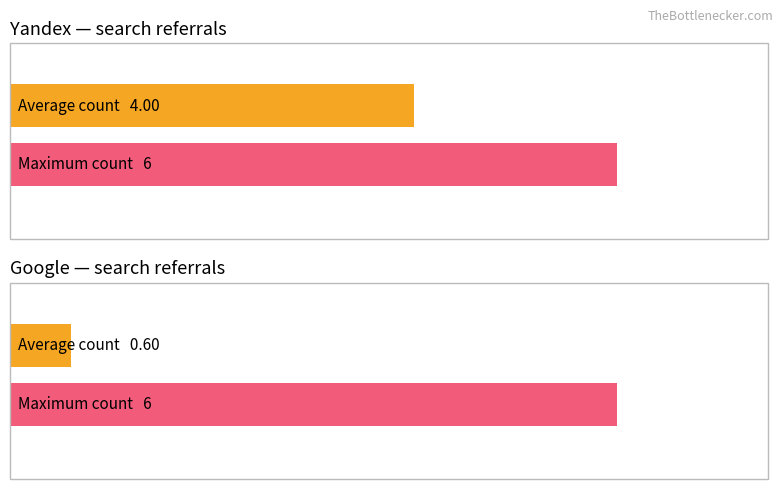

Rank the series at 2018-03 from lowest to highest value.

Google, Yandex